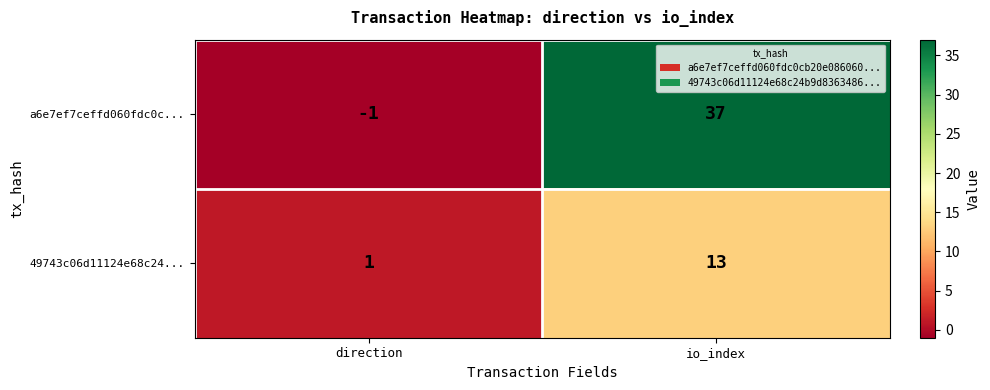

What is the sum of the a6e7ef7ceffd060fdc0c... values at direction and io_index?

36